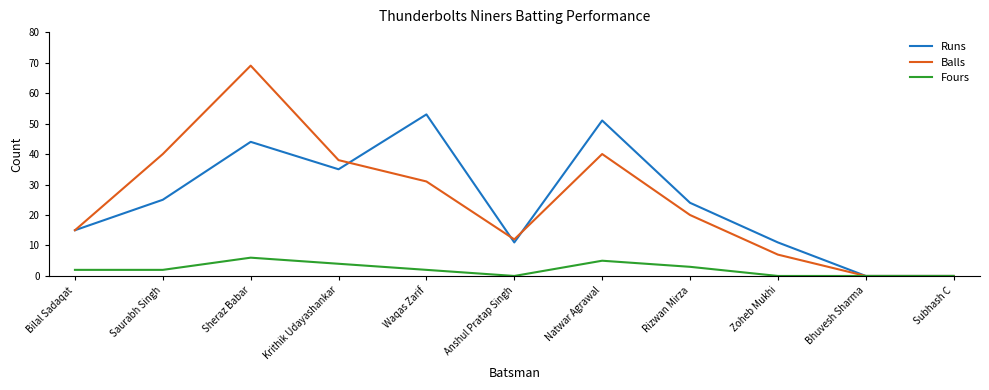

Which series has the widest spread of values?

Balls